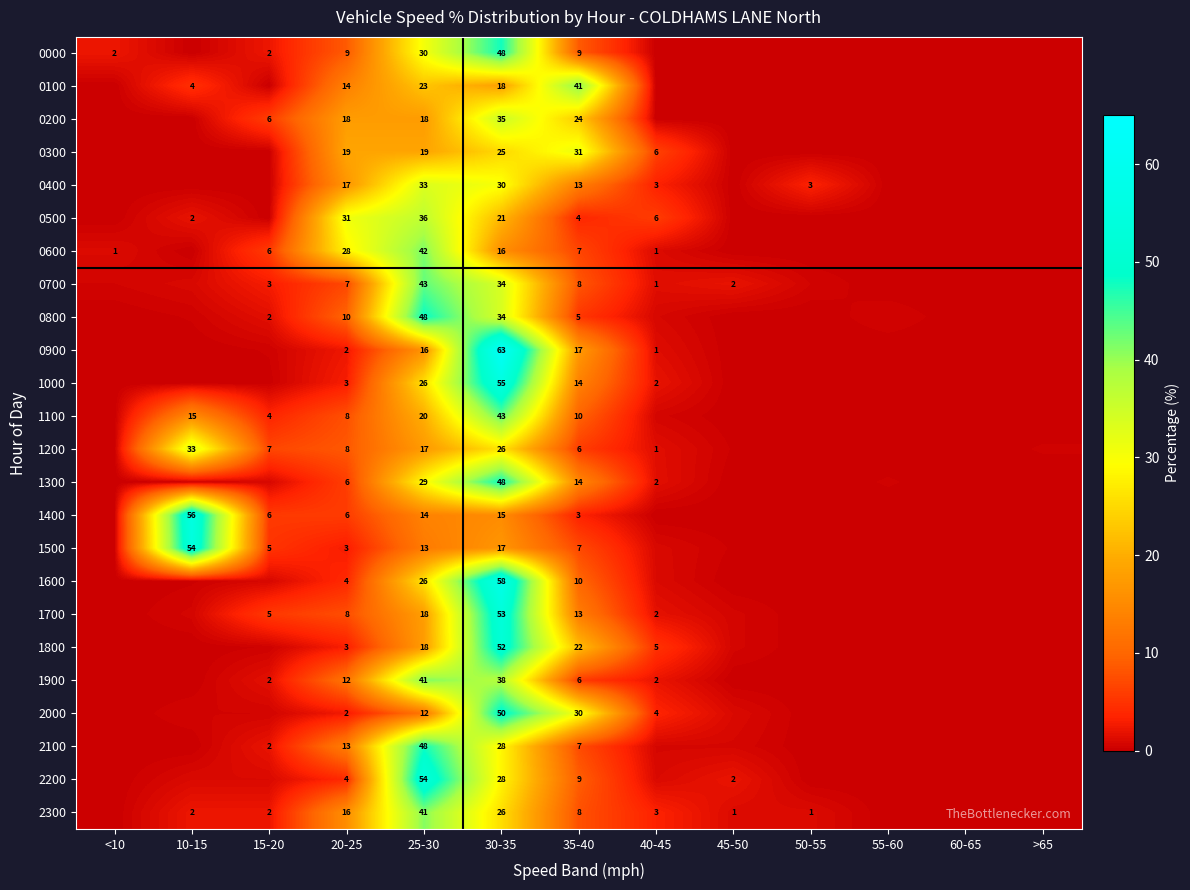

What is the spread (max minus min) of values at 25-30?

42.0